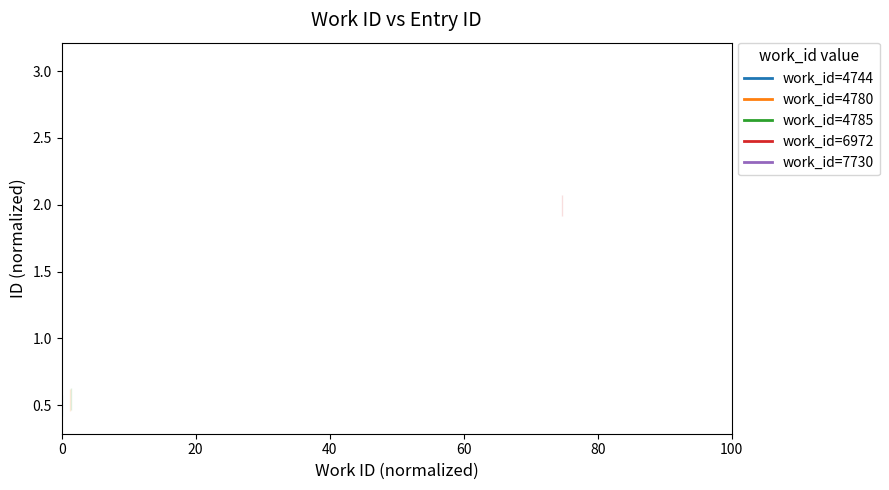

How many values are between 0 and 1?

6